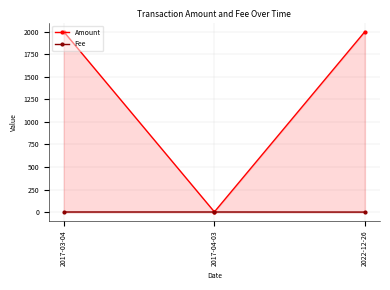

What are all the series names shown in the legend?

Amount, Fee